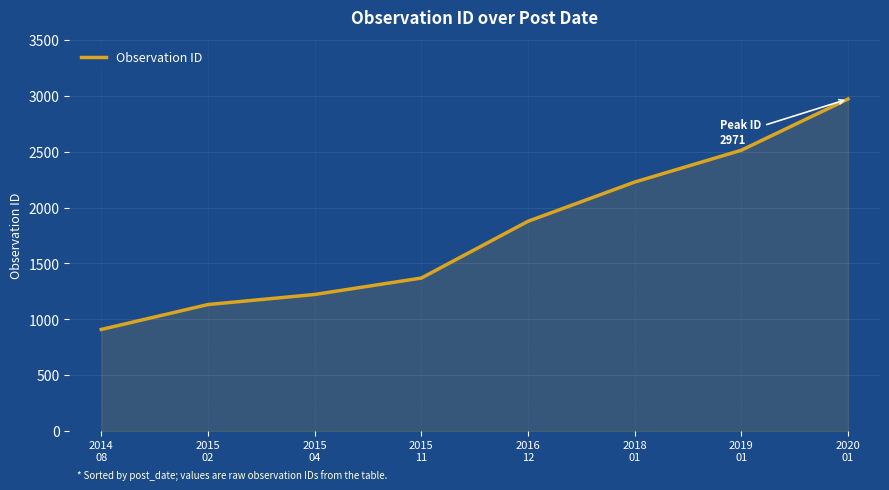

True or false: there are more than 1 points higher than both neighbors.

False